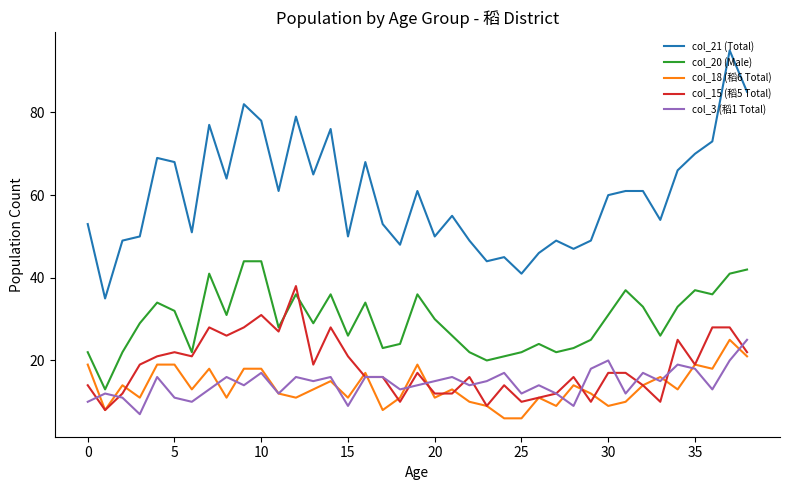

True or false: col_20 (Male) and col_21 (Total) cross at least once.

False